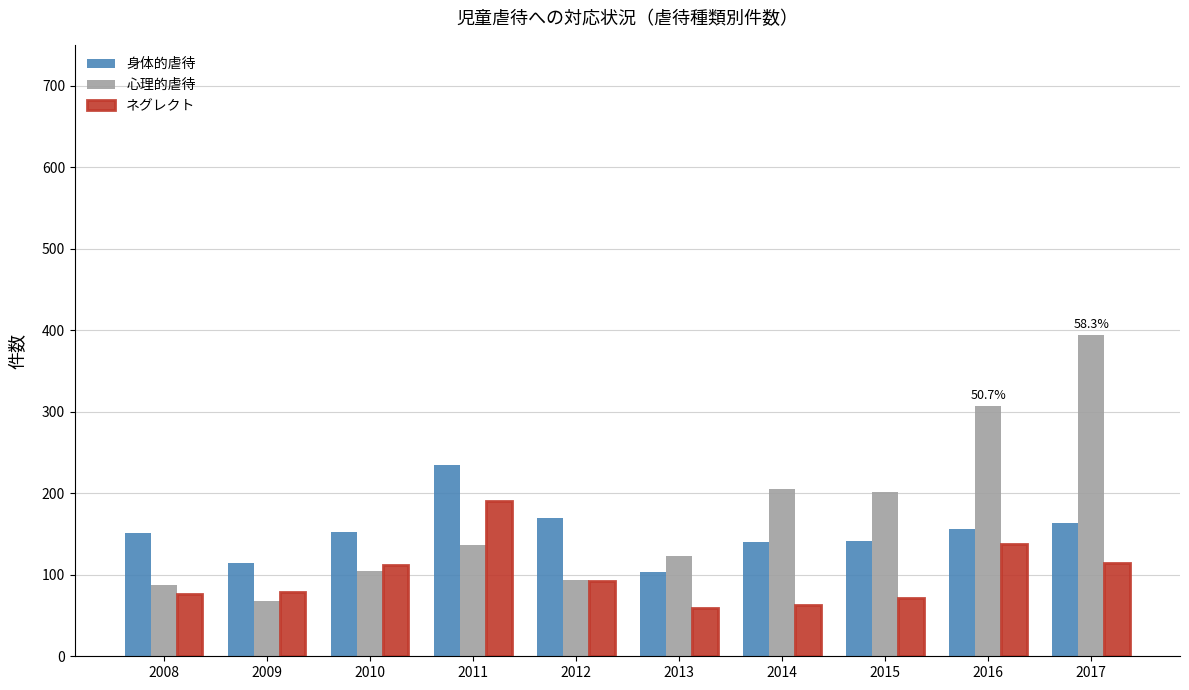

At how many categories does at least one series exceed 259?

2